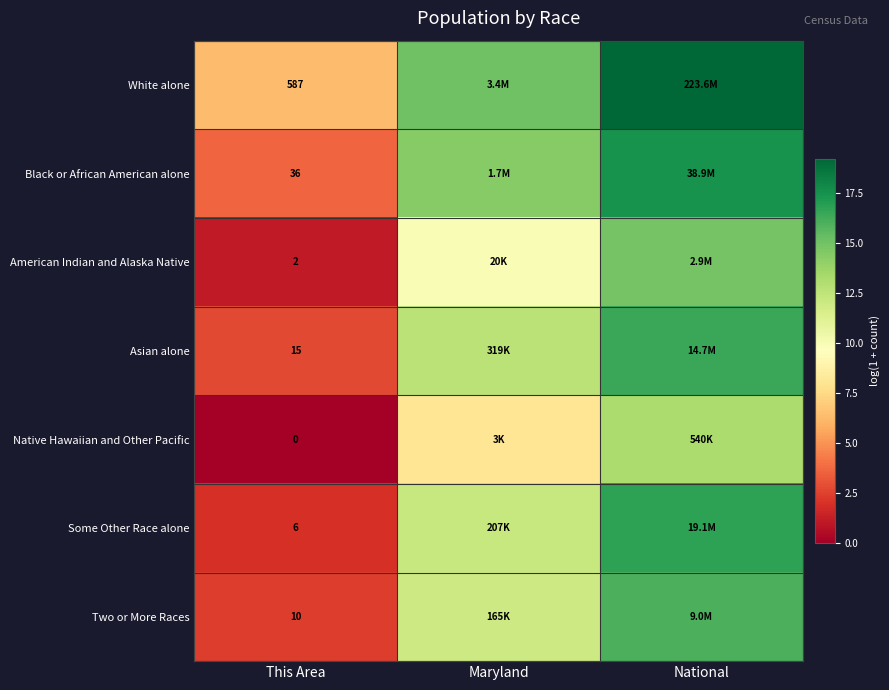

Rank the series at This Area from highest to lowest value.

White alone, Black or African American alone, Asian alone, Two or More Races, Some Other Race alone, American Indian and Alaska Native, Native Hawaiian and Other Pacific